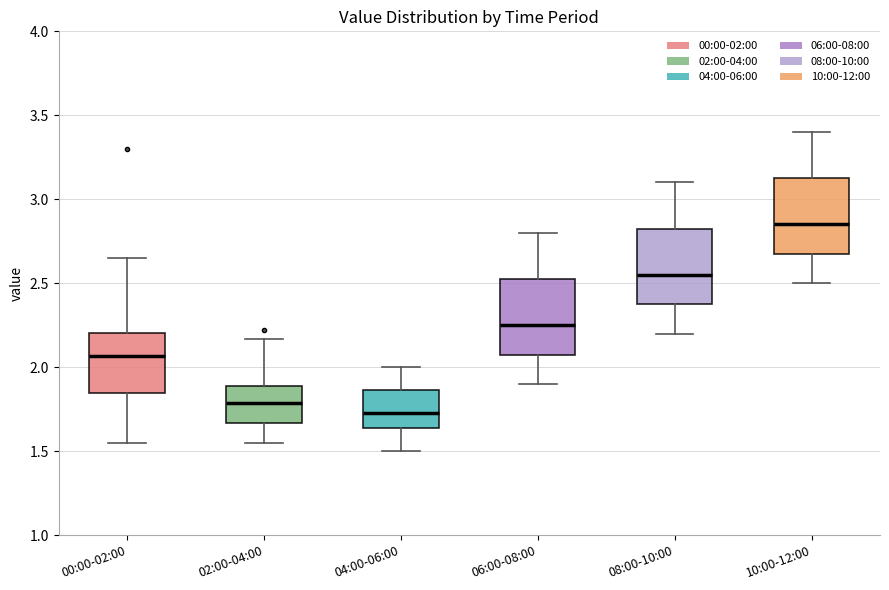

Where is the lower edge of the box for 02:00-04:00 on the y-axis? The values are not printed on the chart, so give them approximately, as read against the axis.

1.65